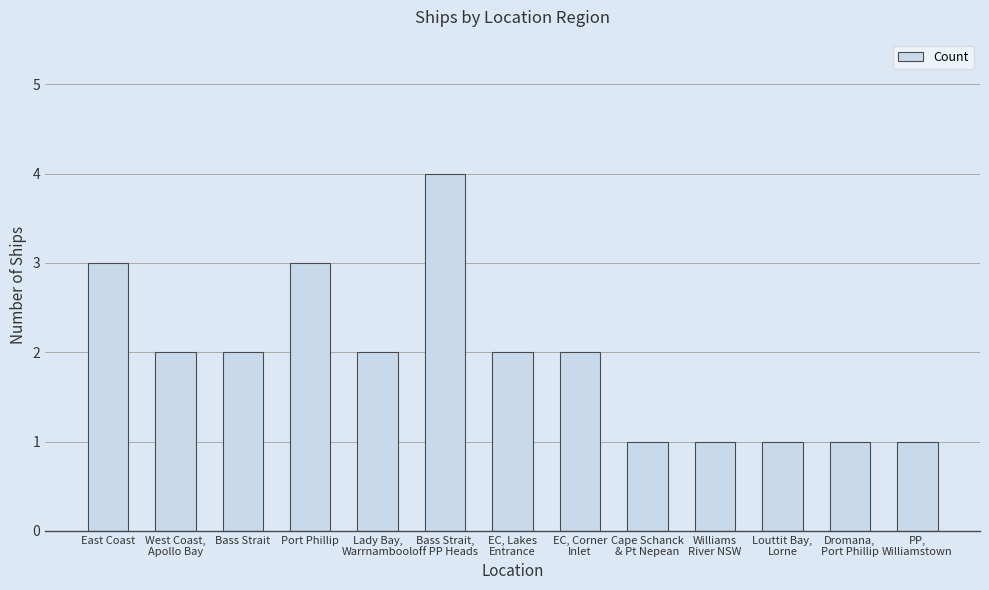

What is the sum of all values?

25